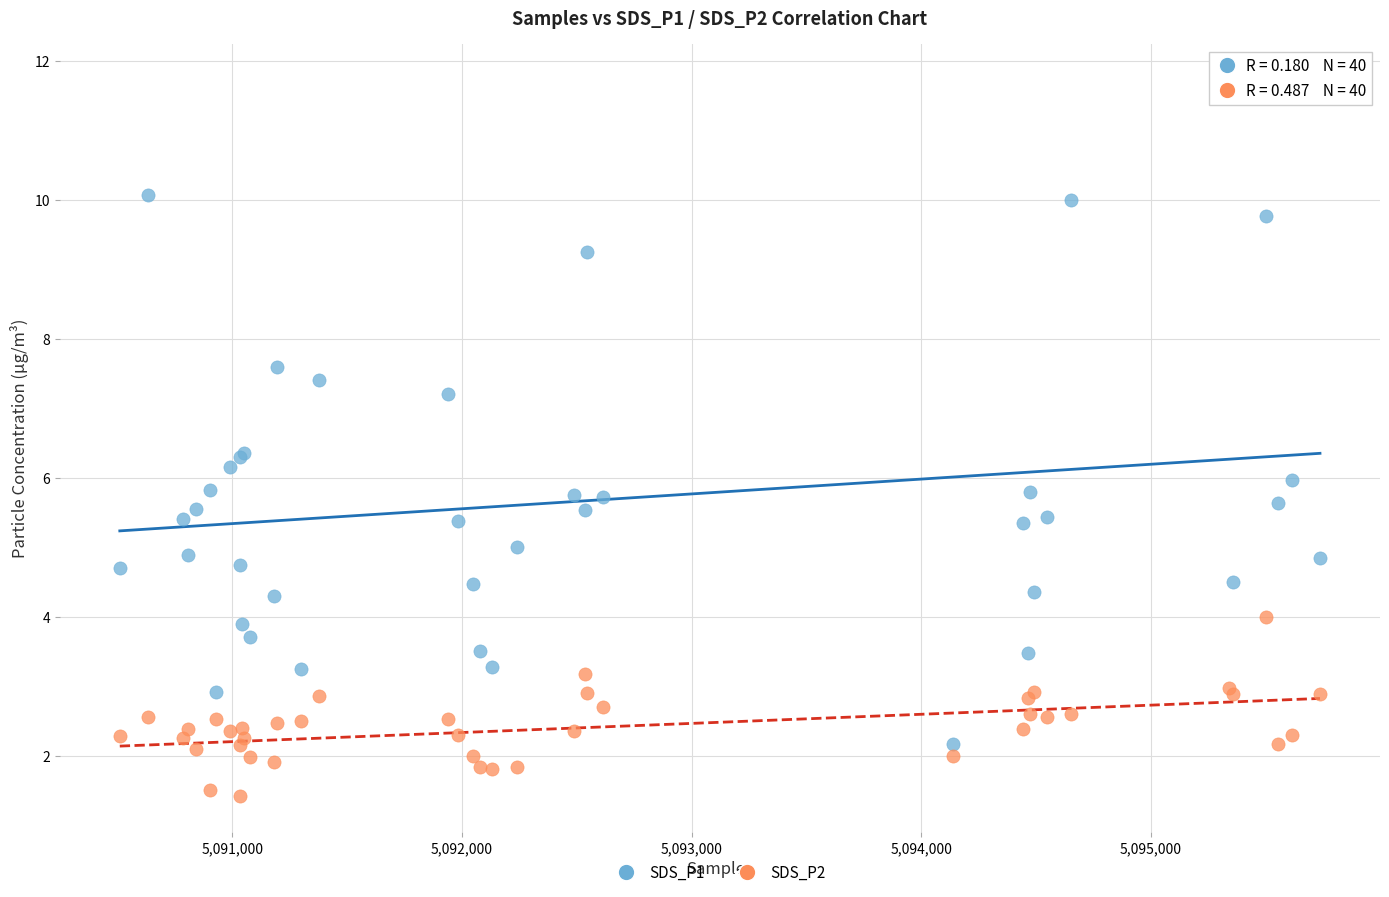

Which series has the widest spread of Y values?

SDS_P1